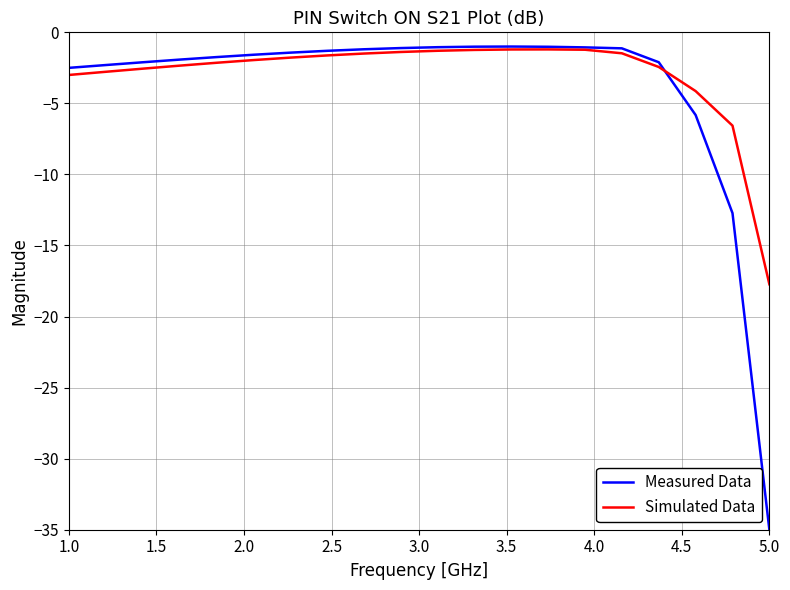

What is the highest value of the Measured Data series?

-1.0